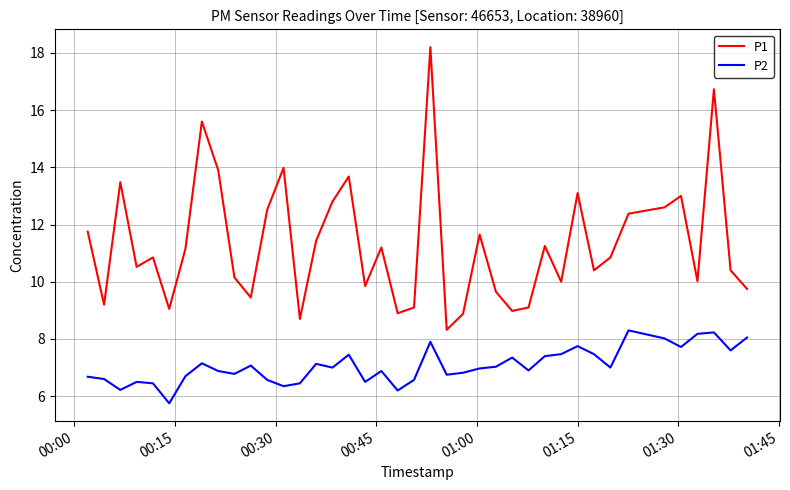

Rank the series by their average value, from lowest to highest.

P2, P1